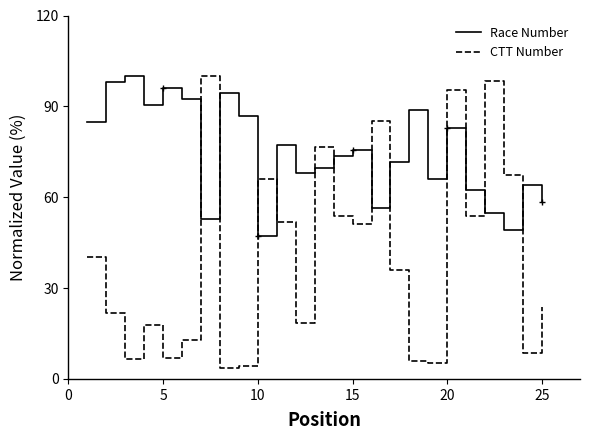

What is the minimum value for CTT Number?

3.5